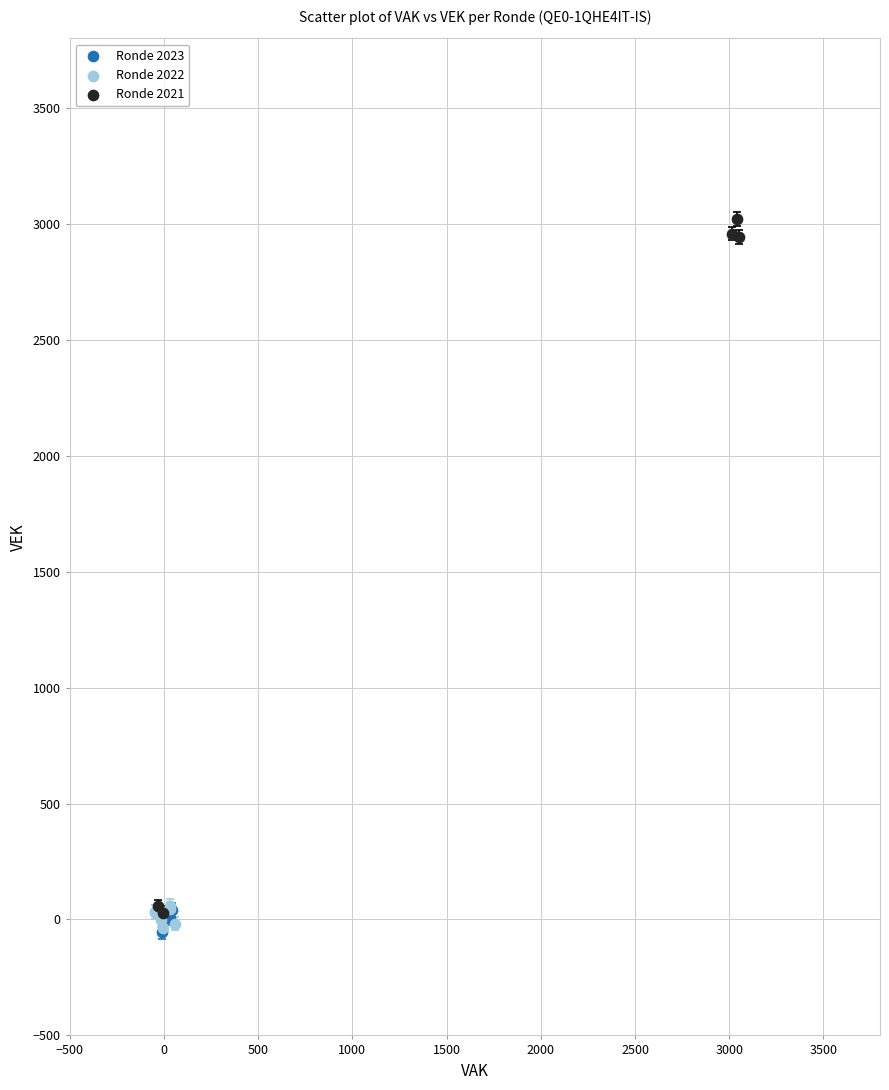

Which series has the widest spread of Y values?

Ronde 2021